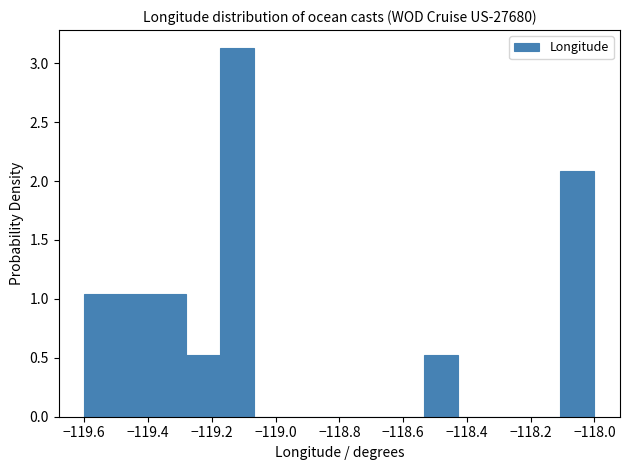

Reading left to right, list every bar in this chart as the range it spans on the x-axis followed by its height. Neither the bar edges nor the heights are printed on the chart, so give them approximately, as read against the axes.

-119.60 to -119.50: 1.05
-119.50 to -119.38: 1.05
-119.38 to -119.28: 1.05
-119.28 to -119.18: 0.50
-119.18 to -119.06: 3.15
-119.06 to -118.96: 0
-118.96 to -118.86: 0
-118.86 to -118.74: 0
-118.74 to -118.64: 0
-118.64 to -118.54: 0
-118.54 to -118.42: 0.50
-118.42 to -118.32: 0
-118.32 to -118.22: 0
-118.22 to -118.10: 0
-118.10 to -118.00: 2.10